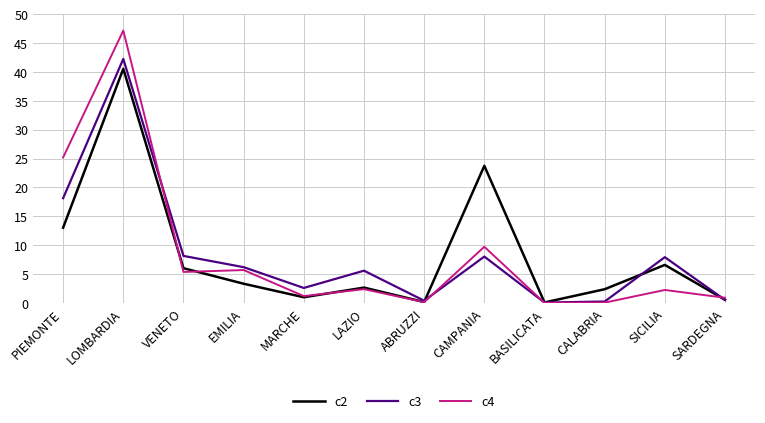

Where does the c3 series first go above 6?

PIEMONTE